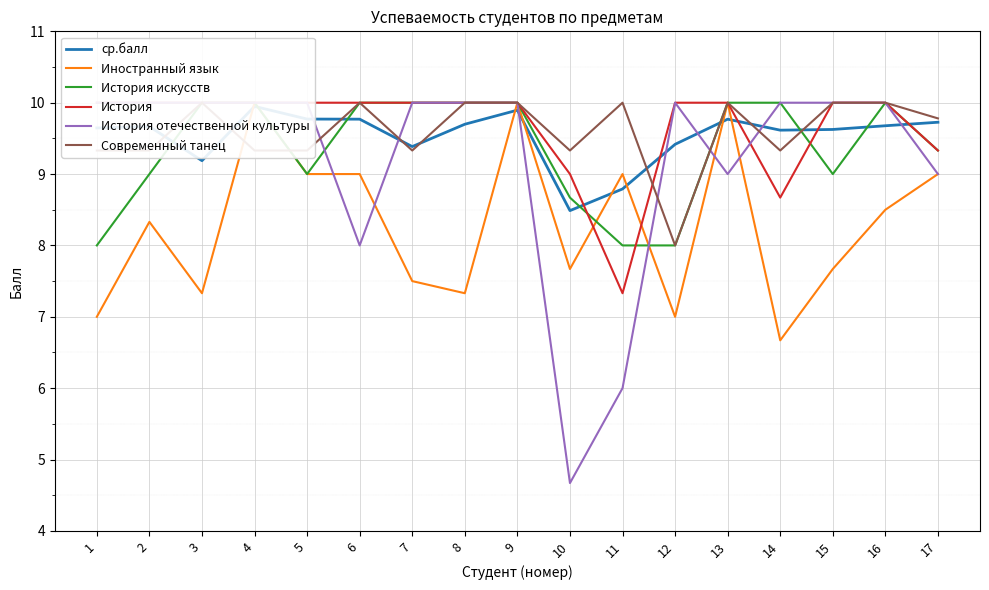

What are all the series names shown in the legend?

ср.балл, Иностранный язык, История искусств, История, История отечественной культуры, Современный танец